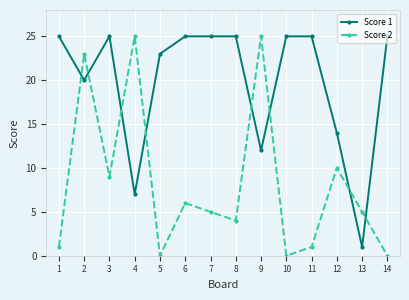

At how many categories does at least one series exceed 8?

13